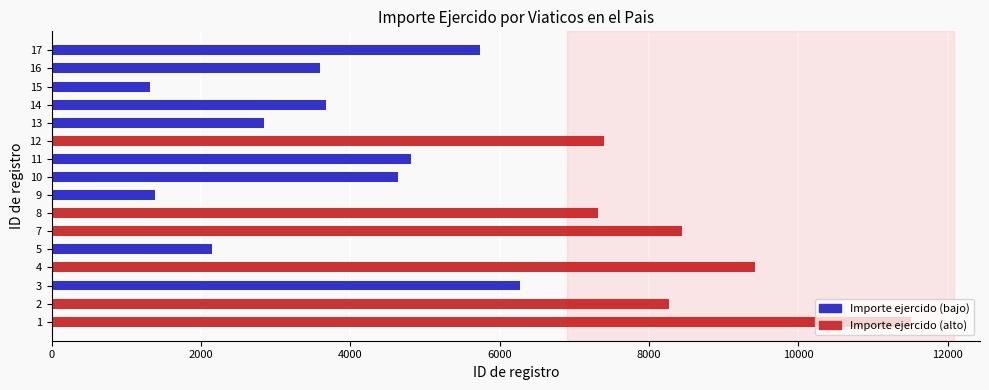

Approximately how many times larger is the value at 7 compared to 9?

6.1